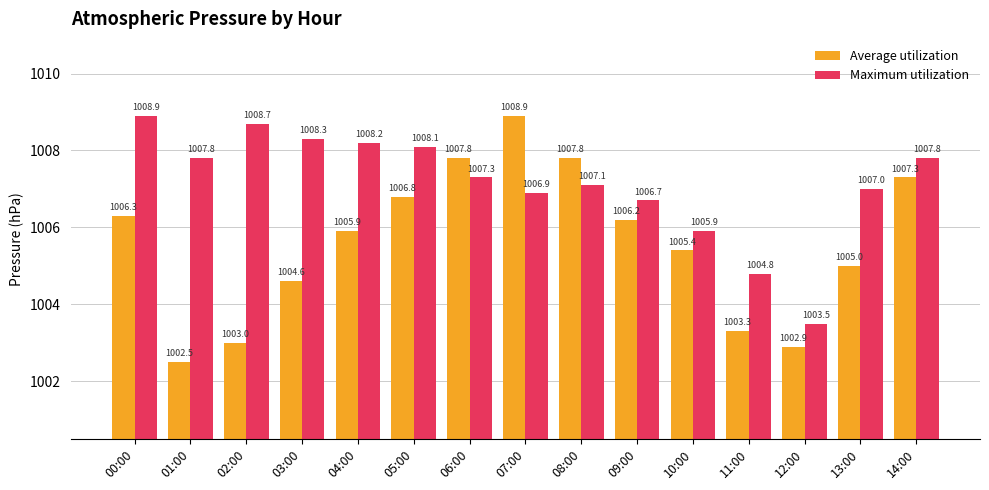

What is the label of the 2nd bar from the left?

01:00